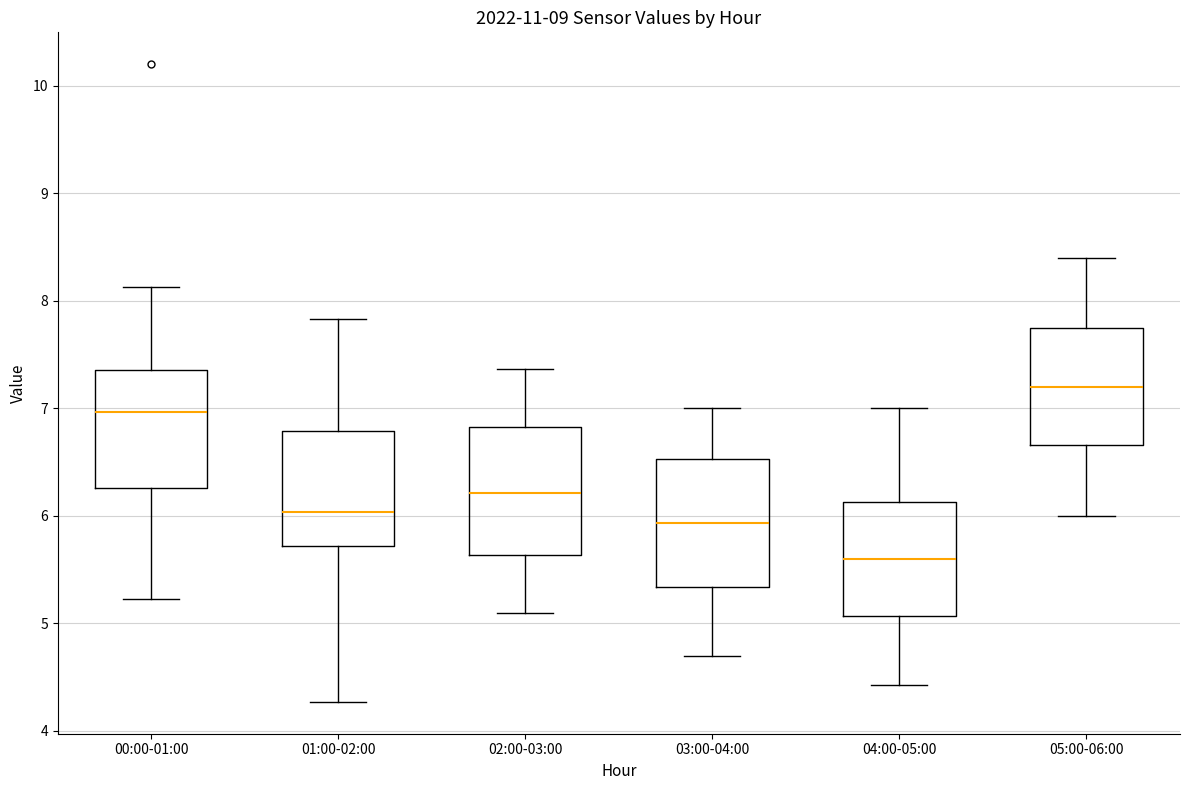

Reading left to right, read every box against the y-axis: the position of its median line, the range the box covers, and the ends of its whiskers. The values are not printed on the chart, so give them approximately, as read against the axis.

00:00-01:00: median 7.0, box 6.3 to 7.4, whiskers 5.2 to 8.1
01:00-02:00: median 6.0, box 5.7 to 6.8, whiskers 4.3 to 7.8
02:00-03:00: median 6.2, box 5.6 to 6.8, whiskers 5.1 to 7.4
03:00-04:00: median 5.9, box 5.3 to 6.5, whiskers 4.7 to 7.0
04:00-05:00: median 5.6, box 5.1 to 6.1, whiskers 4.4 to 7.0
05:00-06:00: median 7.2, box 6.7 to 7.7, whiskers 6.0 to 8.4